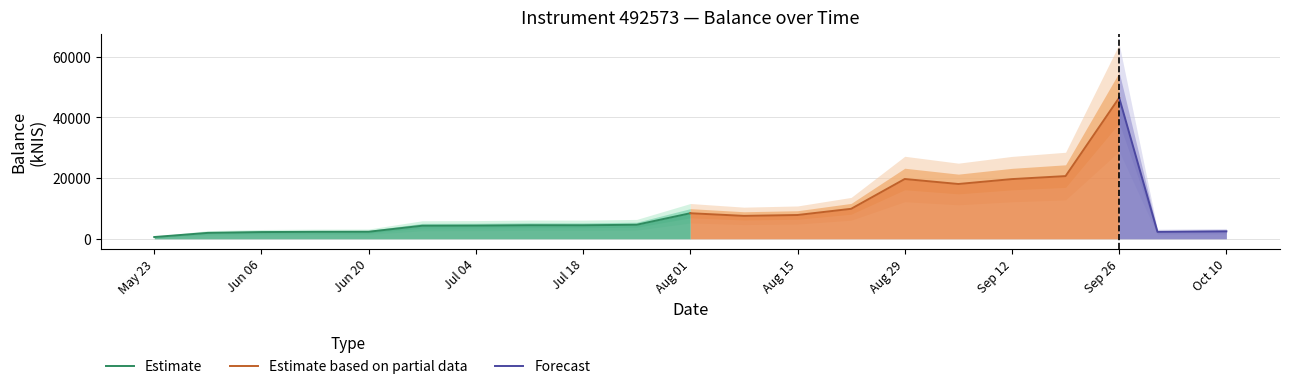

What is the sum of all values?

194803.7